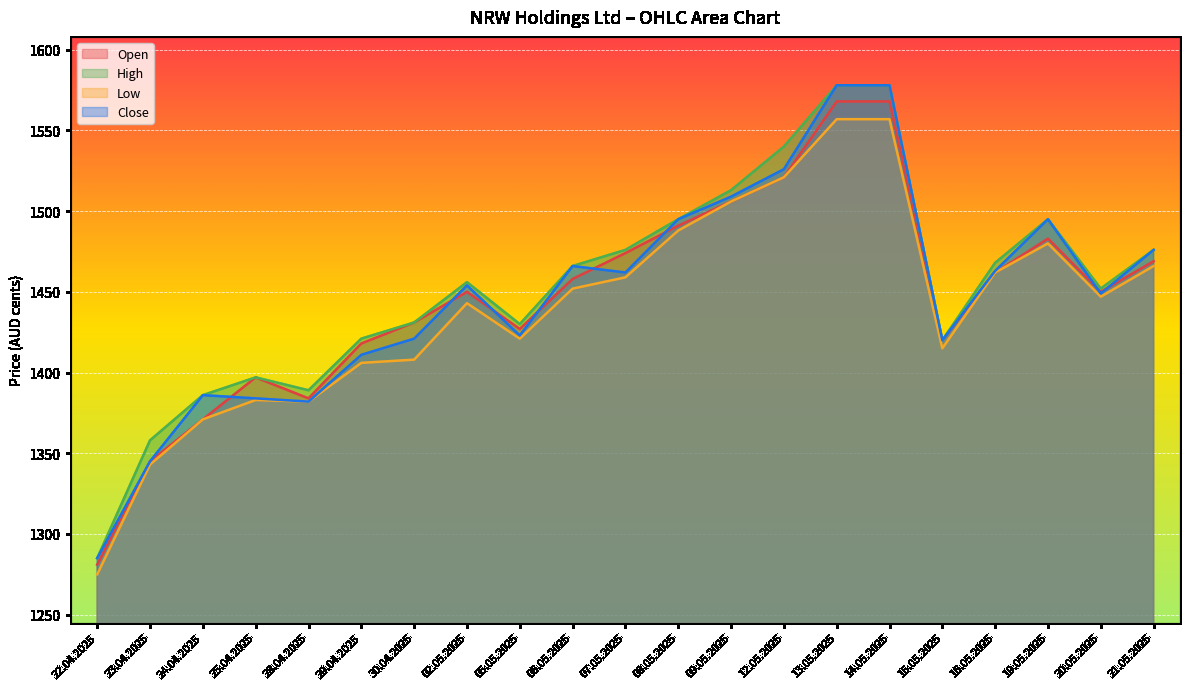

List the labels in order of Open value, smallest first.

22.04.2025, 23.04.2025, 24.04.2025, 28.04.2025, 25.04.2025, 29.04.2025, 15.05.2025, 05.05.2025, 30.04.2025, 02.05.2025, 20.05.2025, 06.05.2025, 16.05.2025, 21.05.2025, 07.05.2025, 19.05.2025, 08.05.2025, 09.05.2025, 12.05.2025, 13.05.2025, 14.05.2025